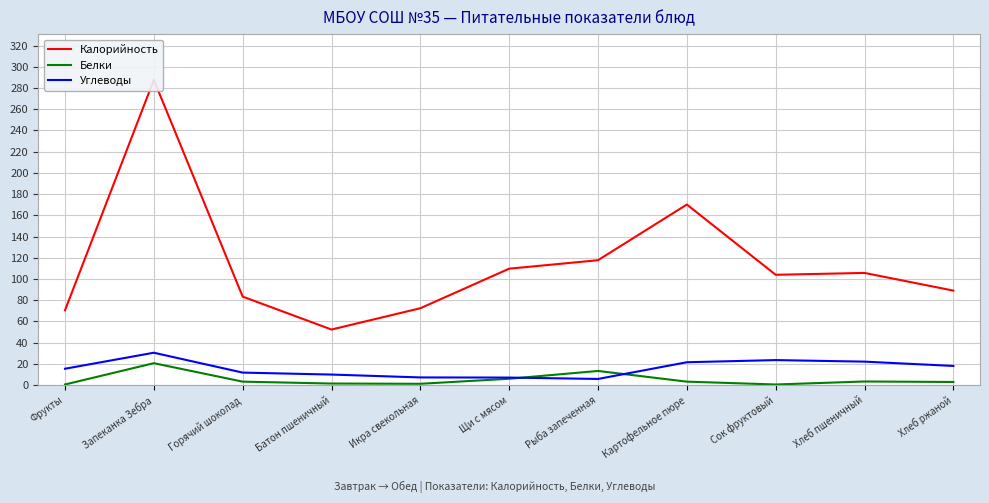

What is the maximum value for Белки?

20.7